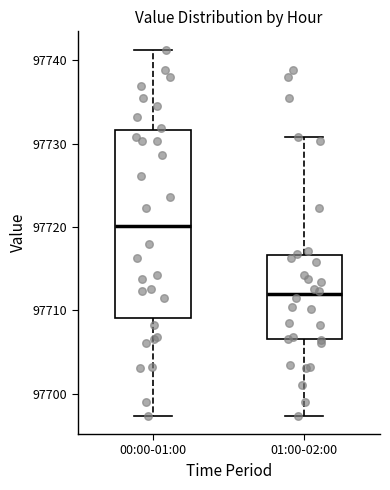

Comparing the boxes themselves (not the whiskers), which one is the tallest?

00:00-01:00